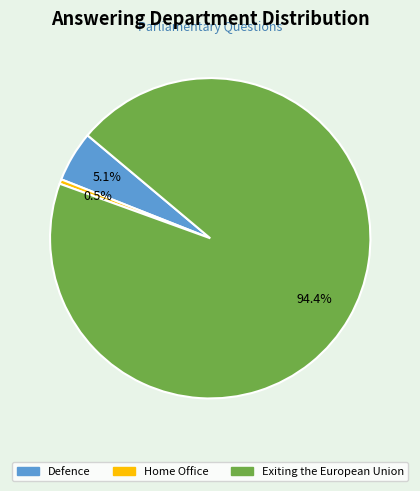

Which slice is the largest?

Exiting the European Union